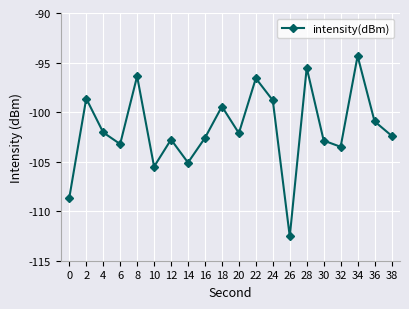

Is it true that the value at 36 is -100.9?

True